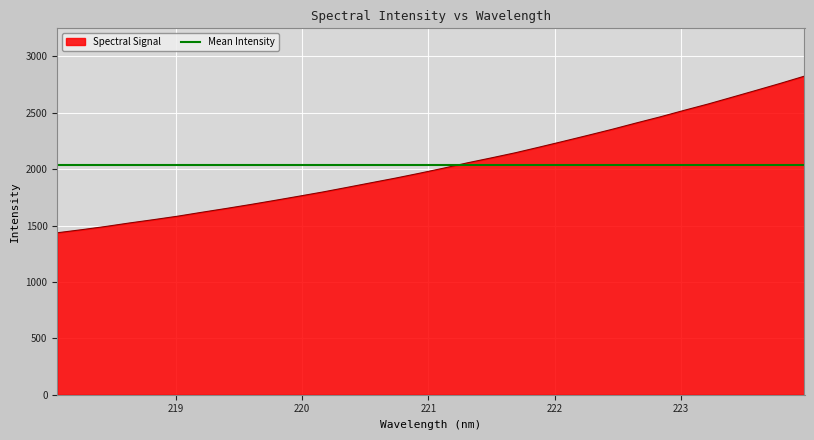

What is the label of the 17th point from the right?

220.9264